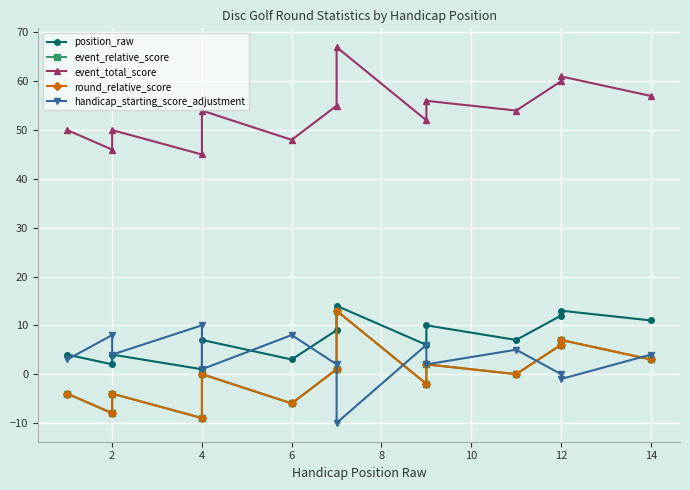

Is it true that position_raw equals 13 at 12?

True